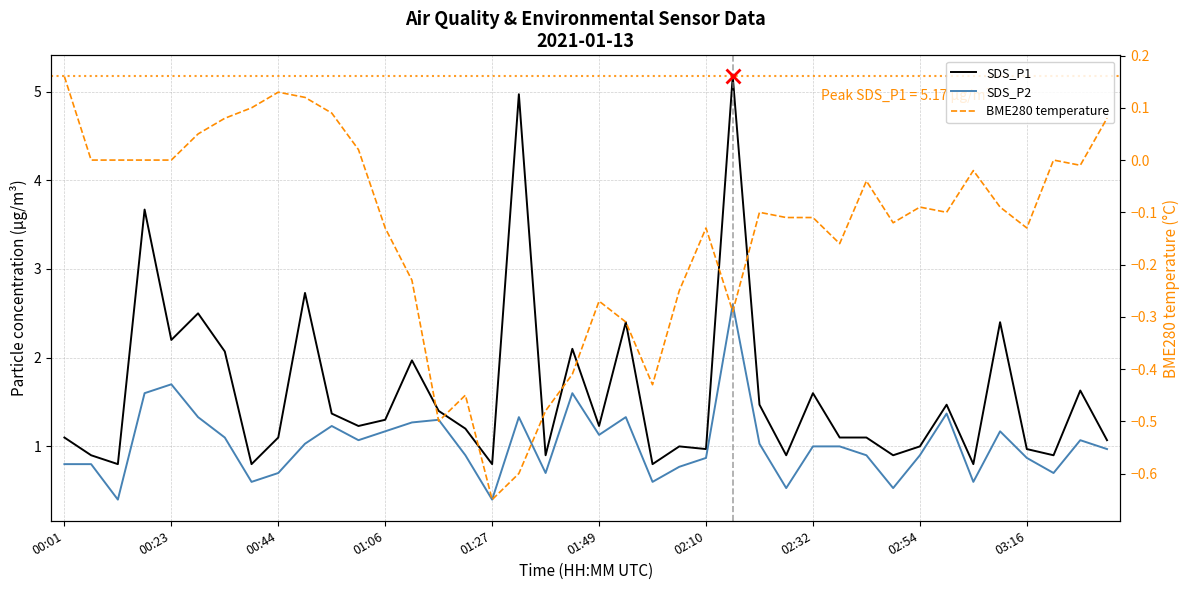

True or false: SDS_P2 and SDS_P1 cross at least once.

False